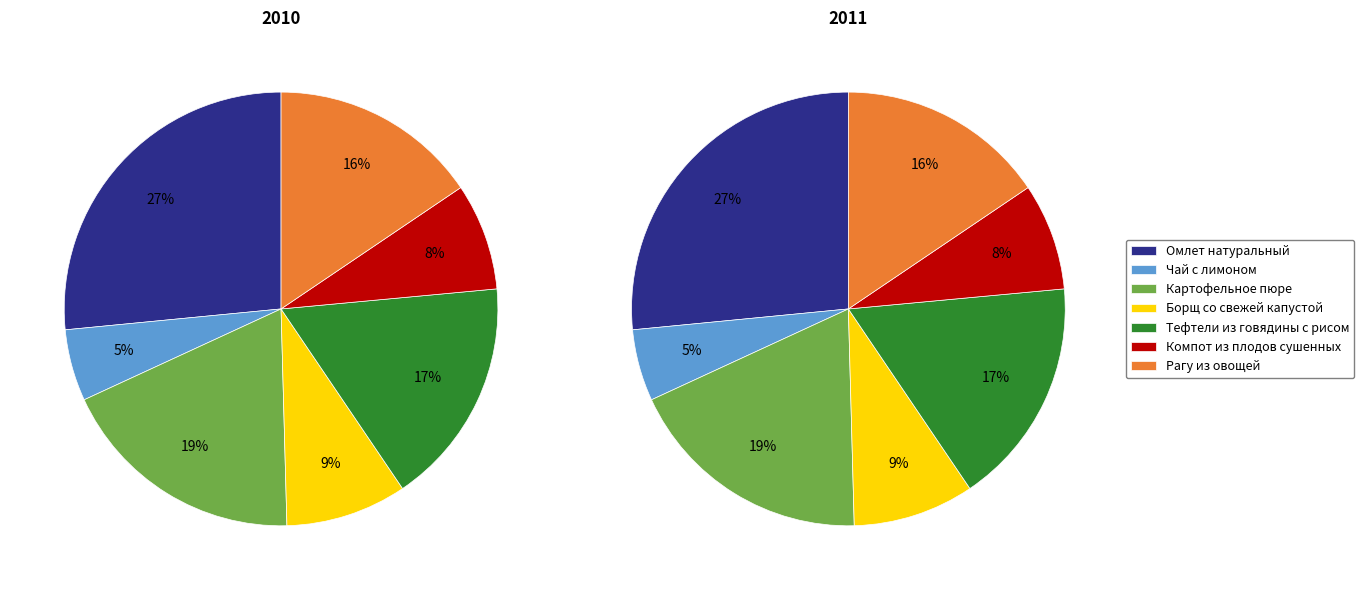

Does Компот из плодов сушенных represent more than half of the total?

No